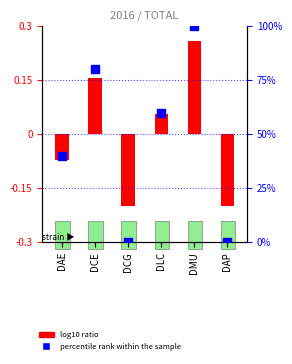

Which has a higher value, DAE or DLC?

DLC